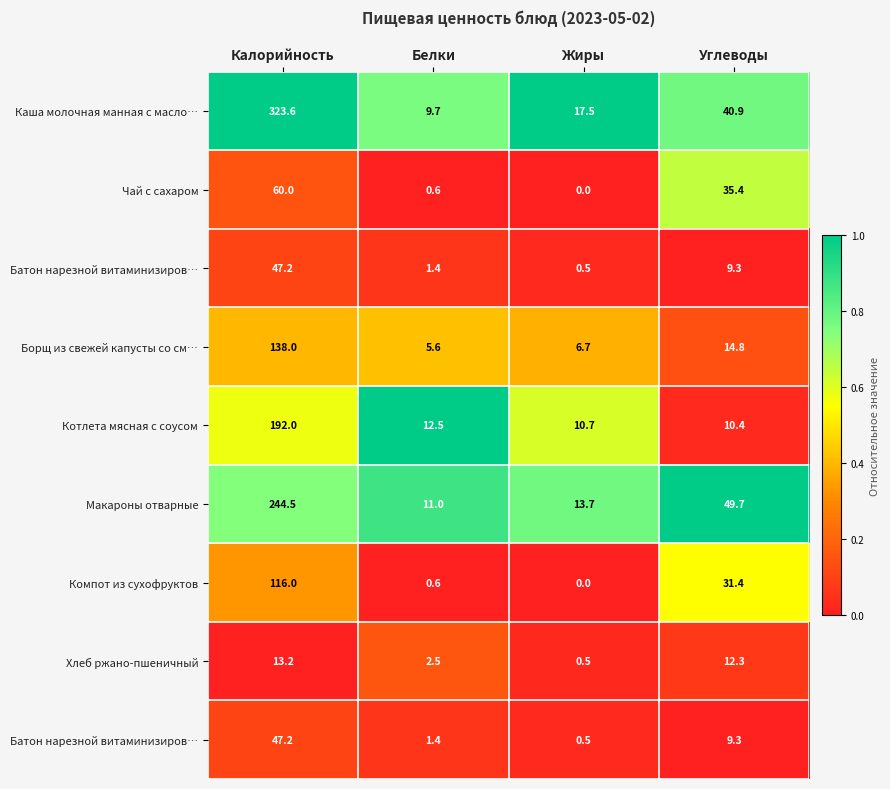

How many distinct data groups are displayed?

9